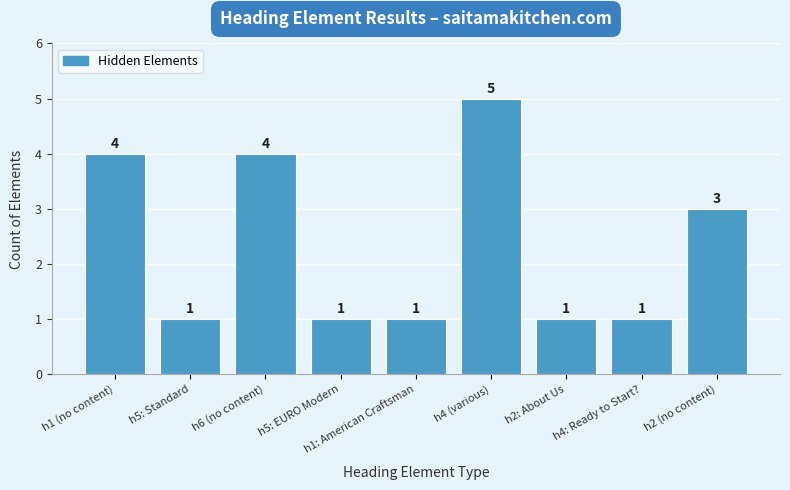

What is the difference between the values at h2: About Us and h2 (no content)?

2